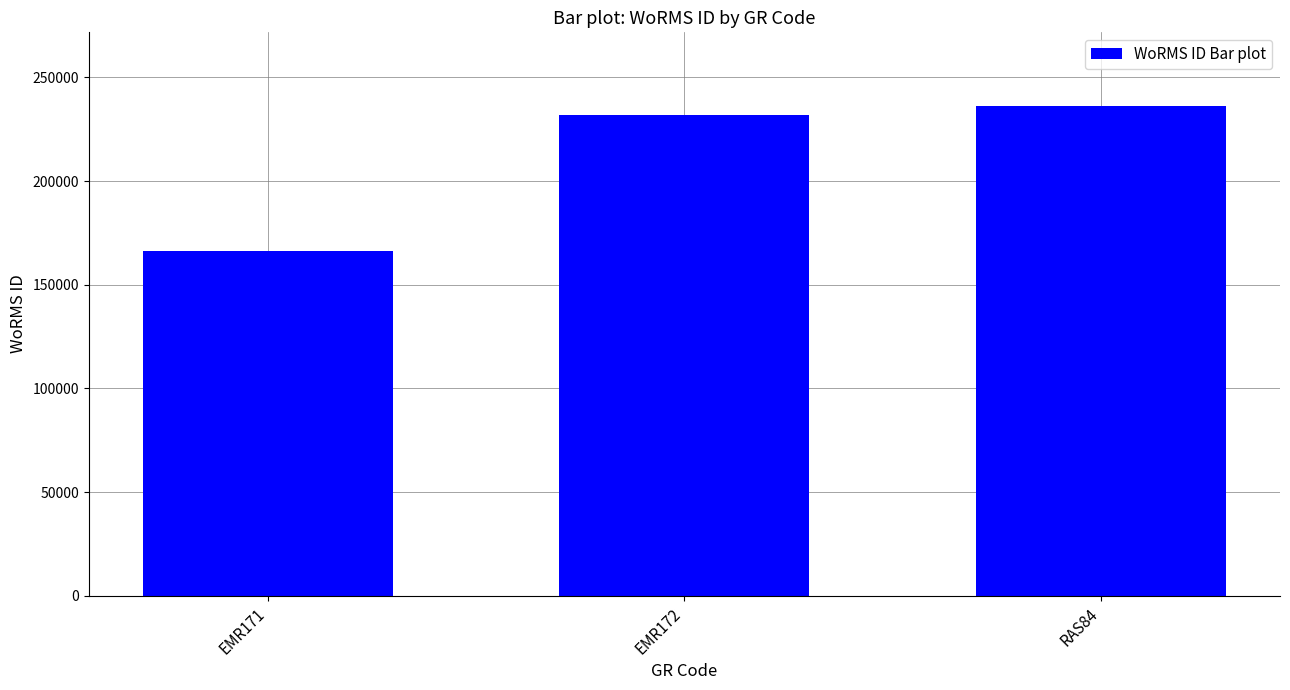

What is the change in value from EMR171 to EMR172?

+65320